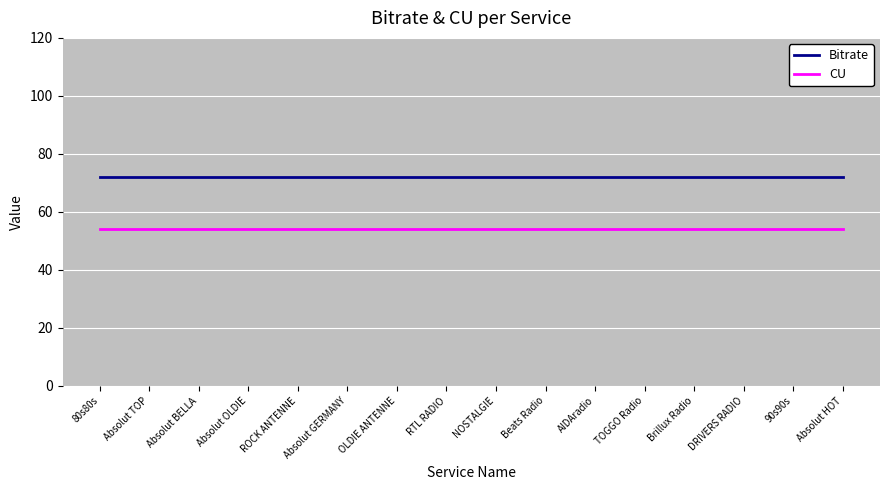

How many distinct data groups are displayed?

2